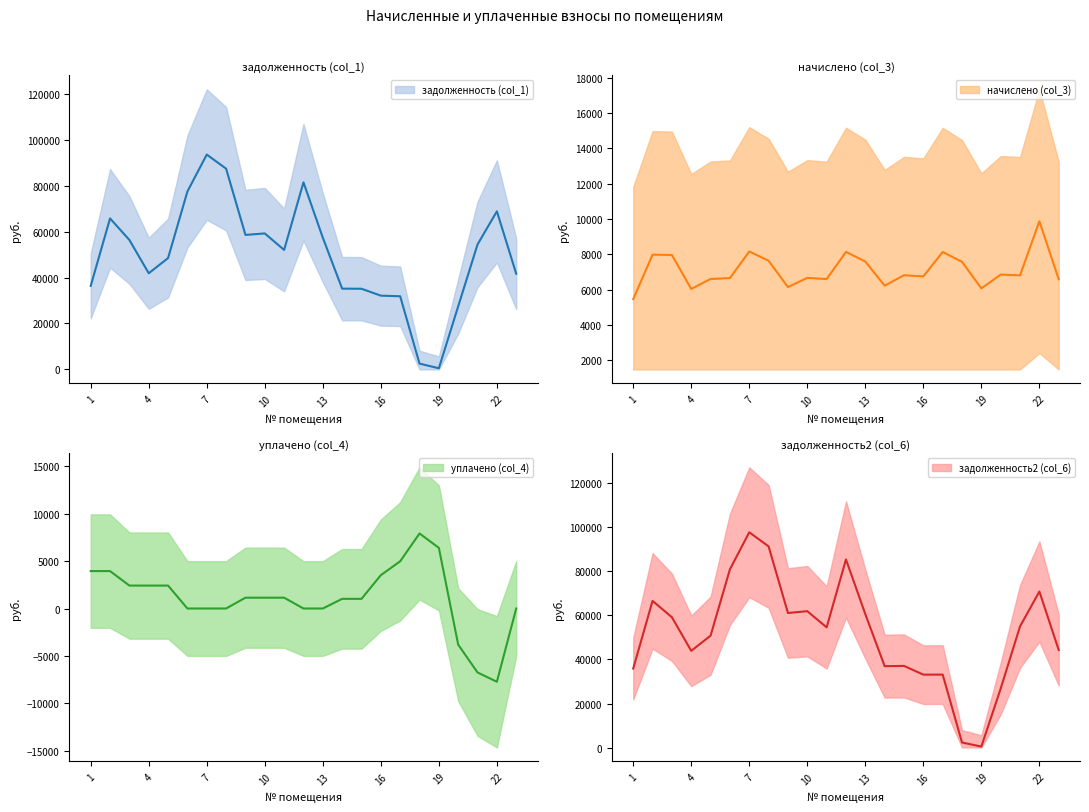

True or false: начислено (col_3) and задолженность2 (col_6) intersect in this chart.

True